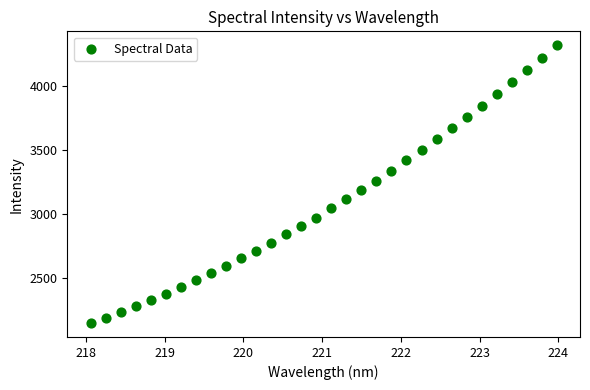

What is the range of Y values (max minus min)?

2170.6